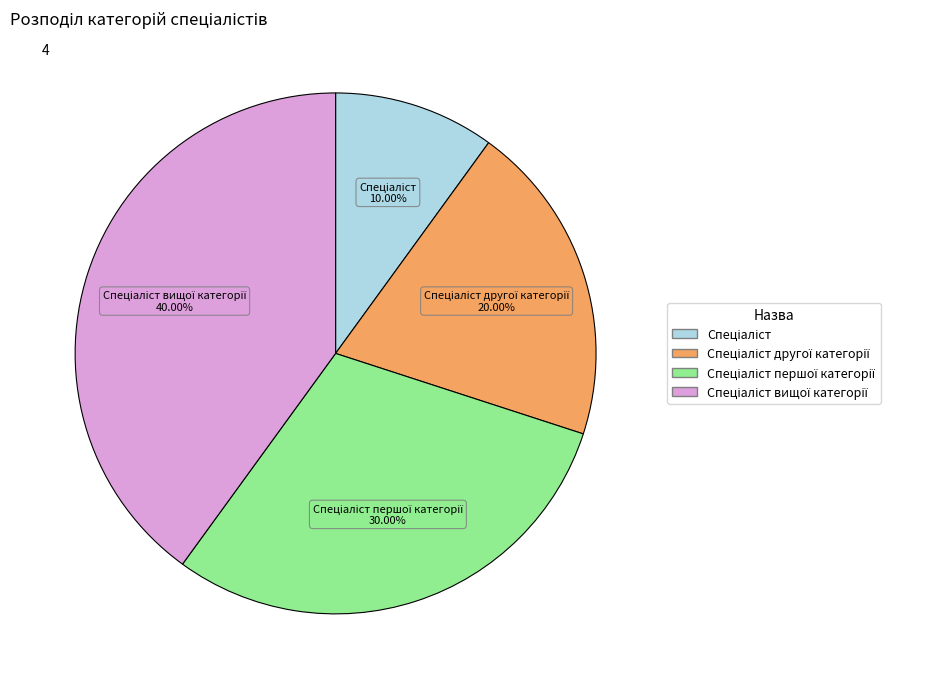

Does any single category account for the majority?

No